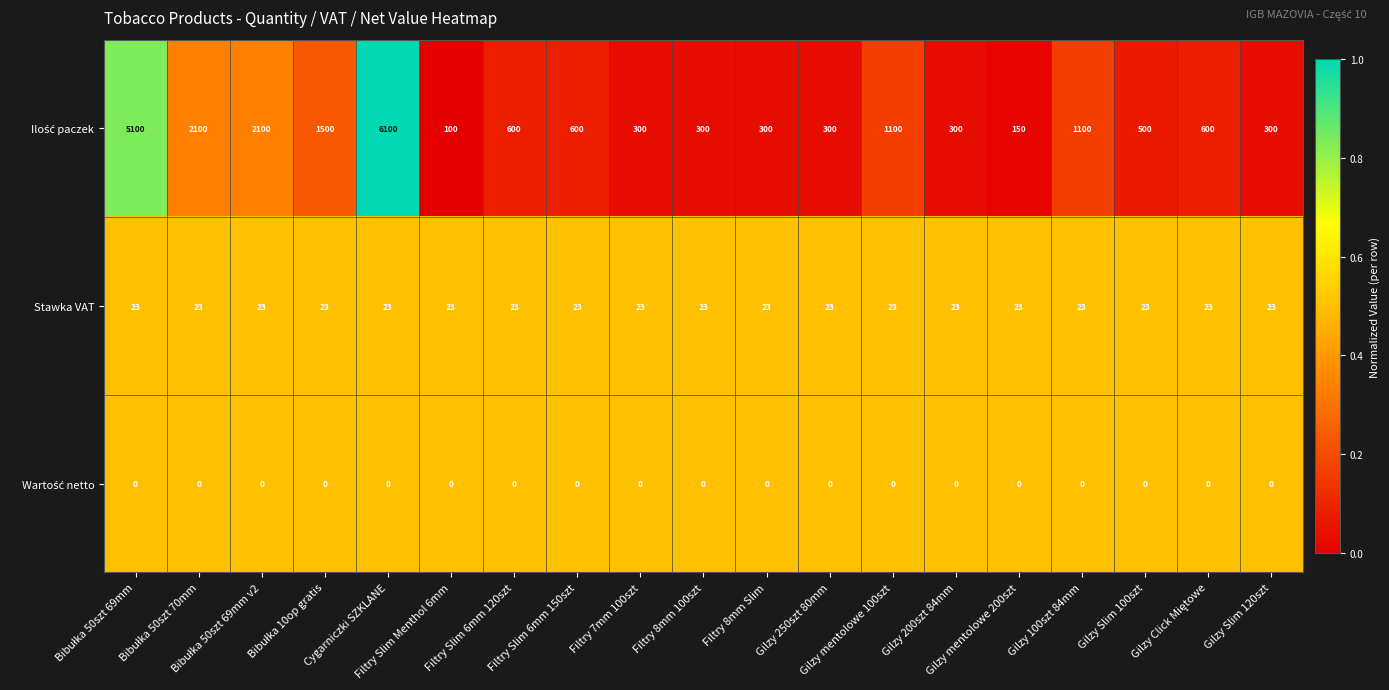

What is the minimum value for Stawka VAT?

23